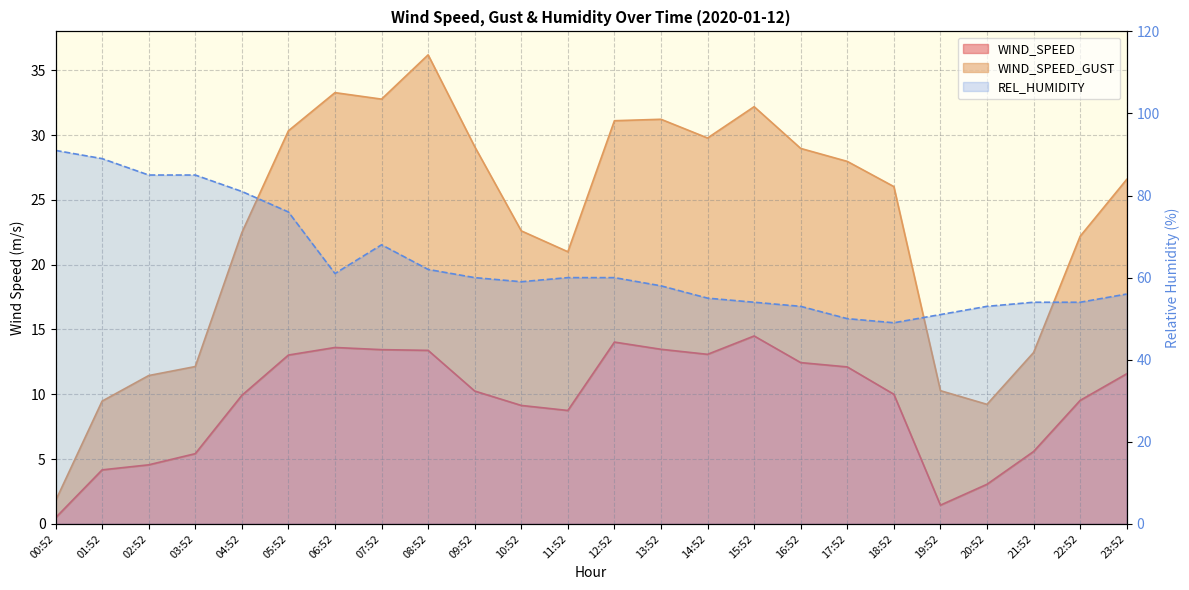

What is the maximum value shown in the chart?

91